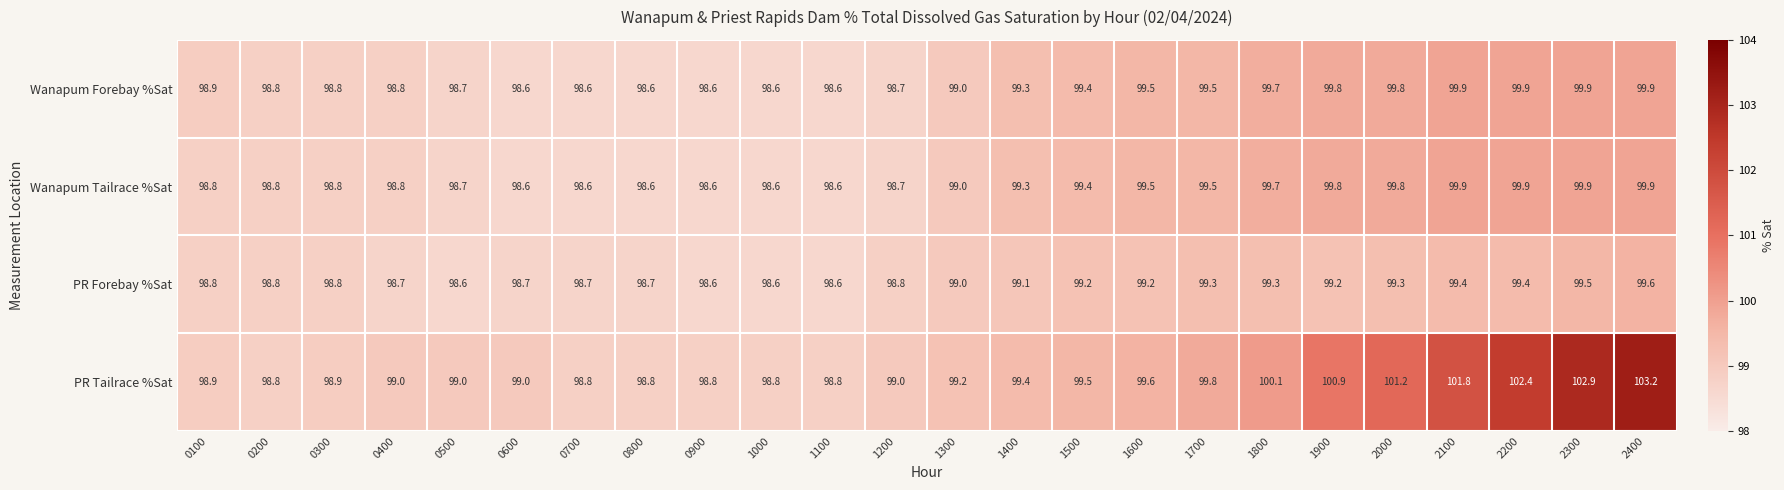

What is the spread (max minus min) of values at 1900?

1.7